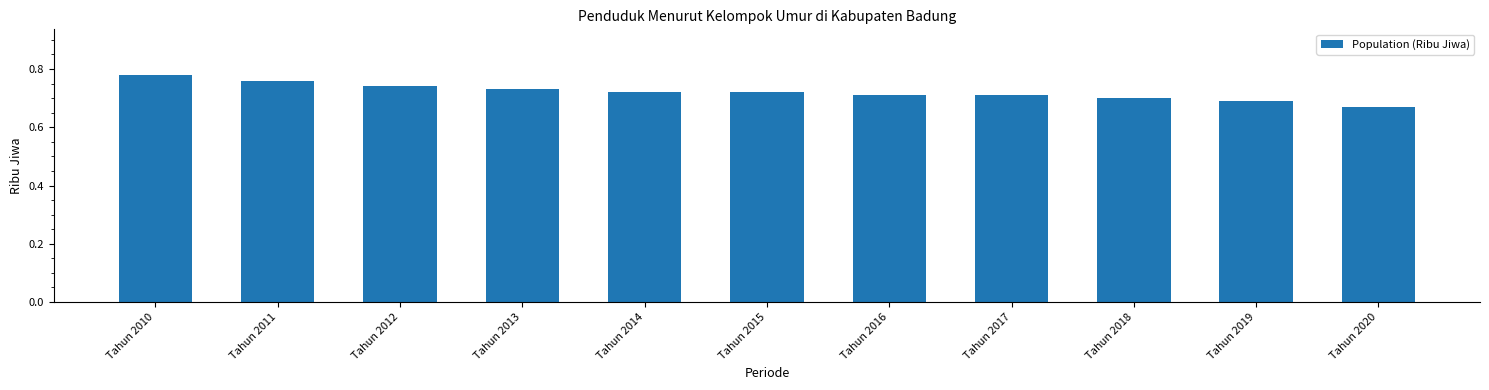

Which label corresponds to the smallest value in the chart?

Tahun 2020